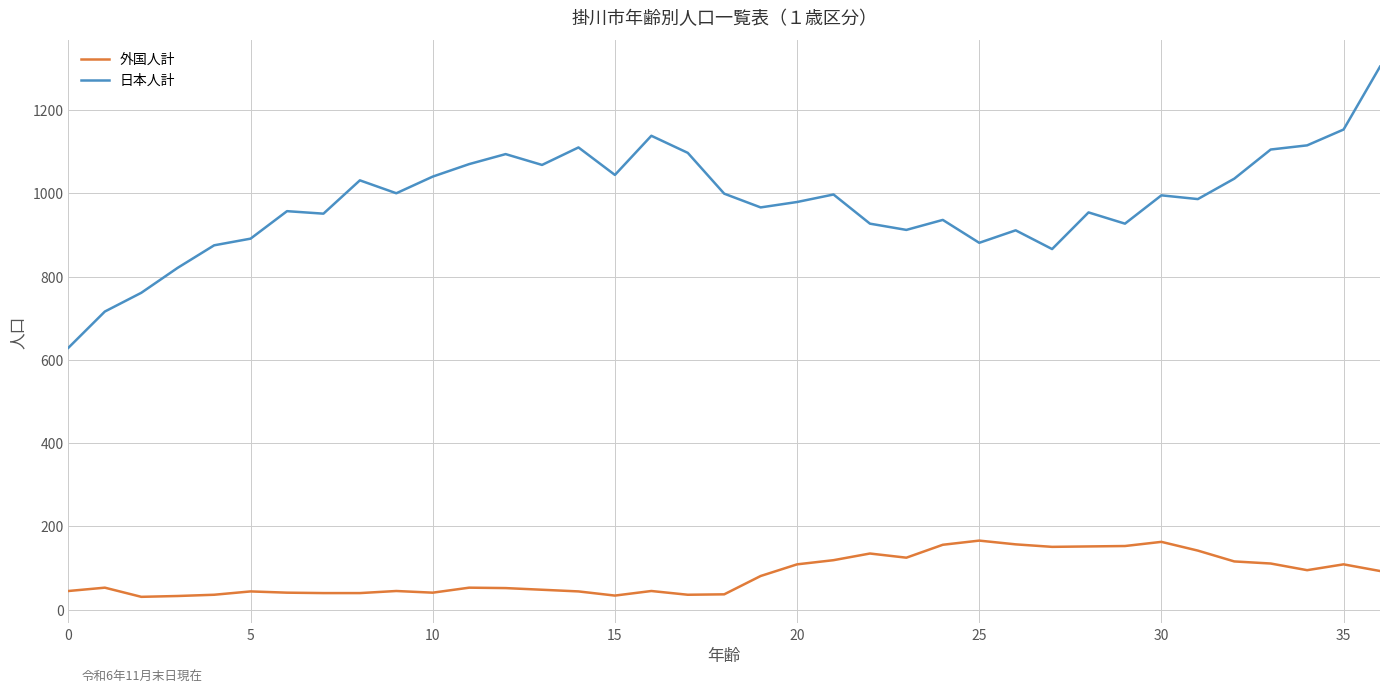

True or false: 外国人計 and 日本人計 cross at least once.

False